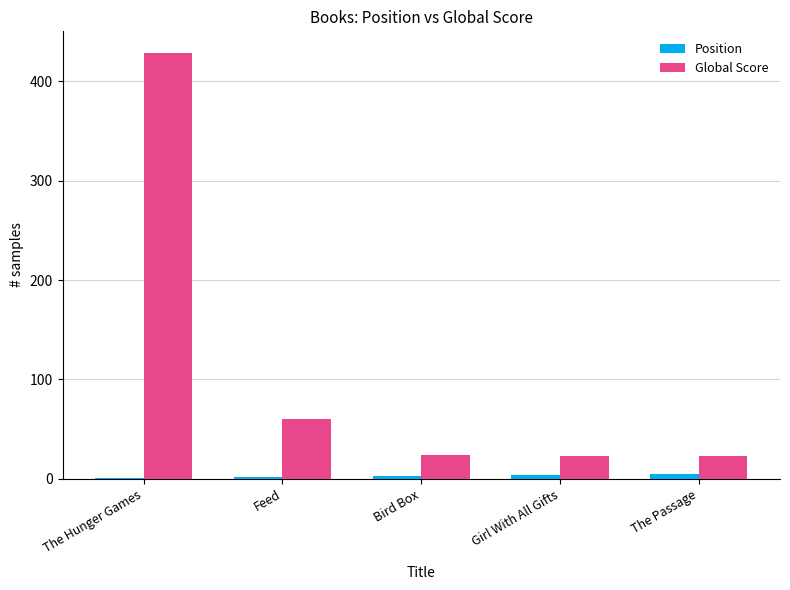

At which category does the chart reach its peak across all series?

The Hunger Games